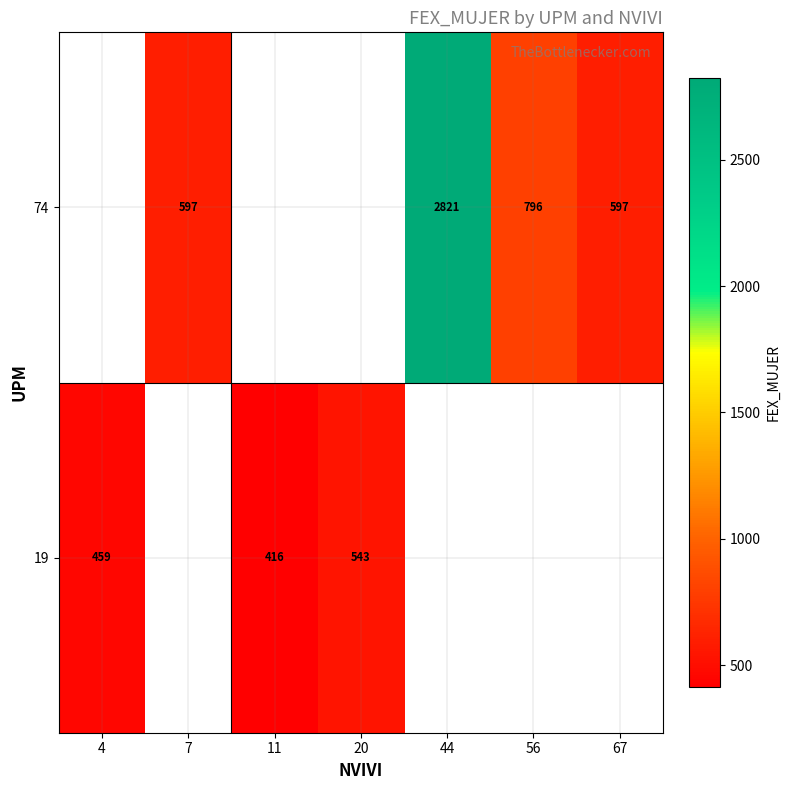

Is it true that 74 equals 398 at 7?

False